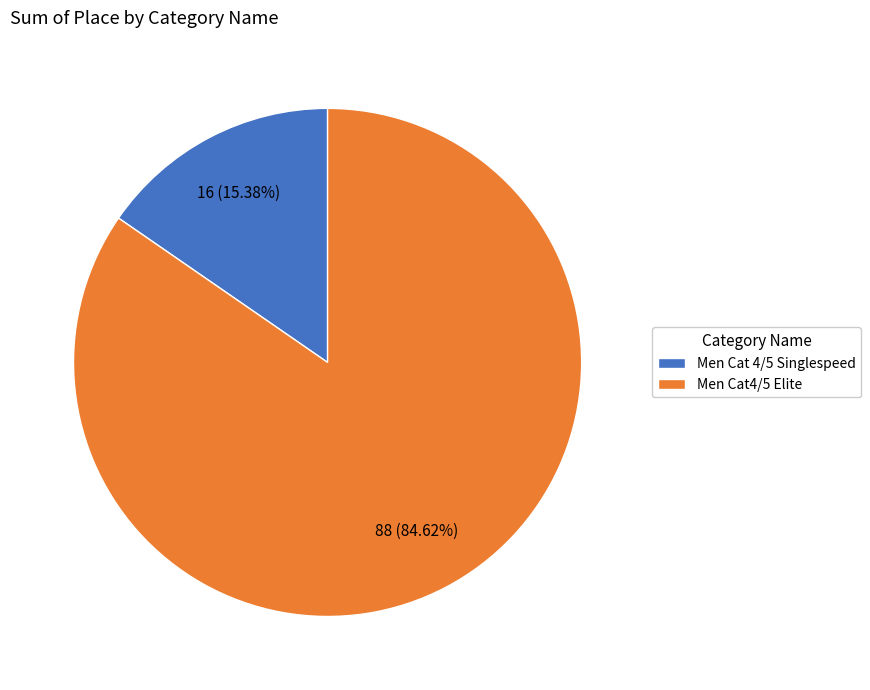

Which has a higher value, Men Cat4/5 Elite or Men Cat 4/5 Singlespeed?

Men Cat4/5 Elite